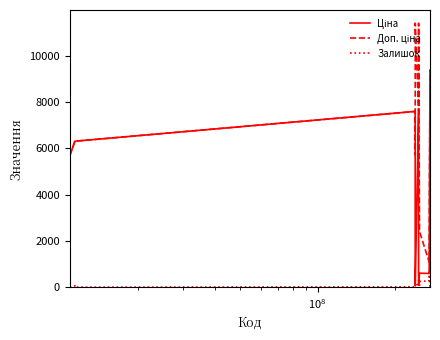

What is the difference between the maximum and minimum values in the Залишок series?

735.0